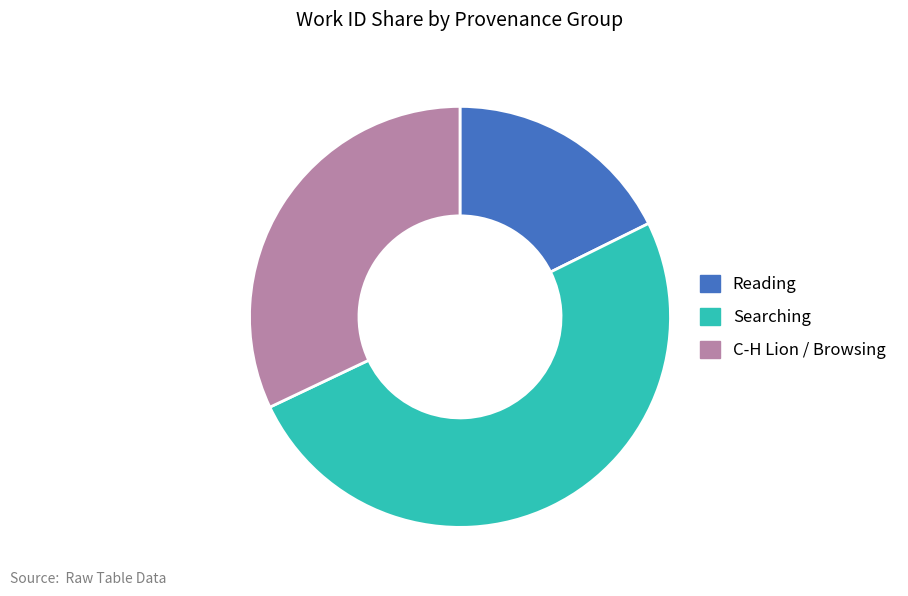

Rank the categories by value from lowest to highest.

Reading, C-H Lion / Browsing, Searching